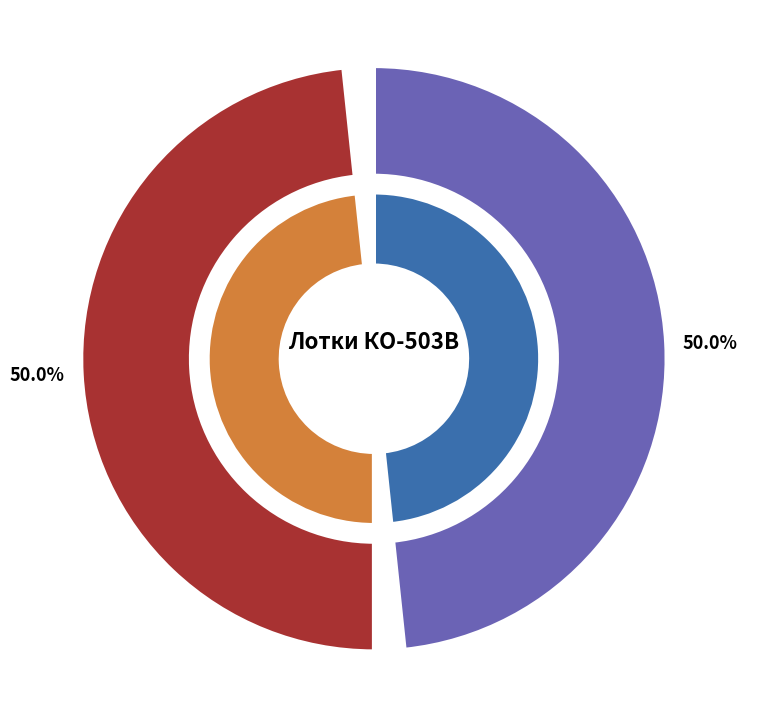

Is Лоток КО-503В.18.01.000 левый the majority of the pie?

No